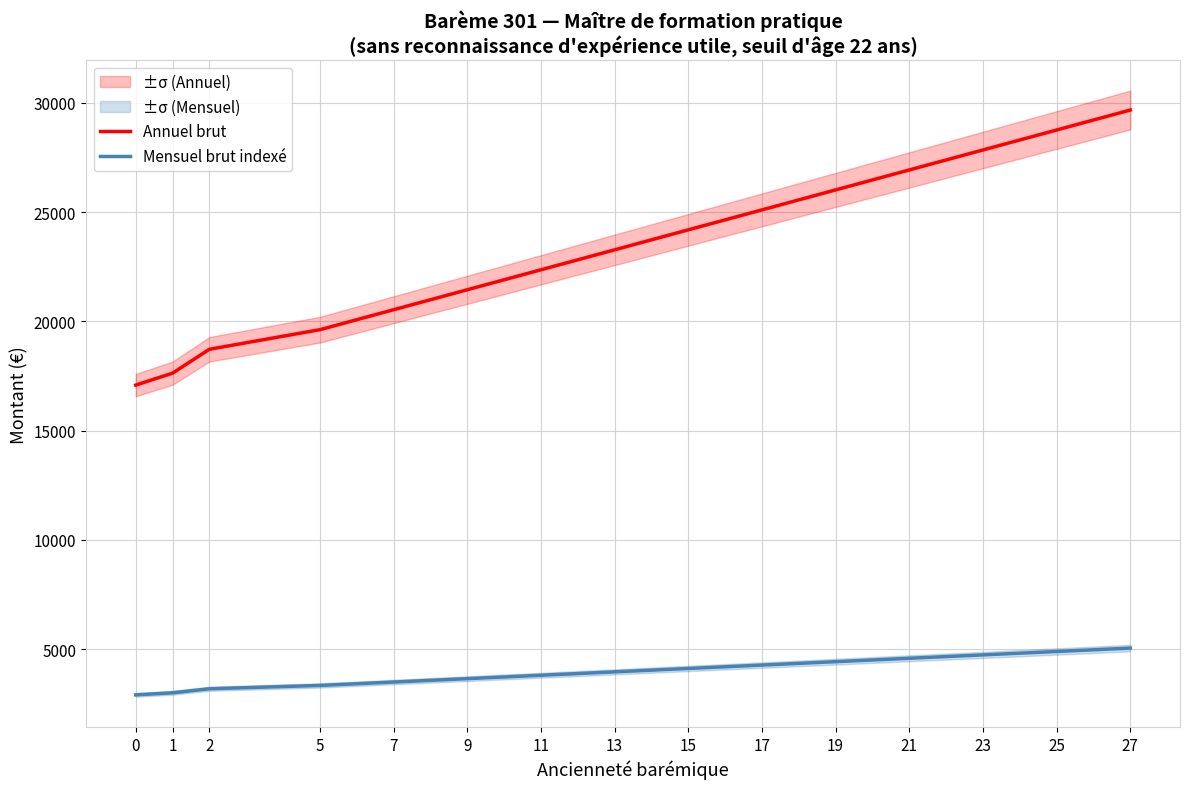

What are all the series names shown in the legend?

Annuel brut, Mensuel brut indexé